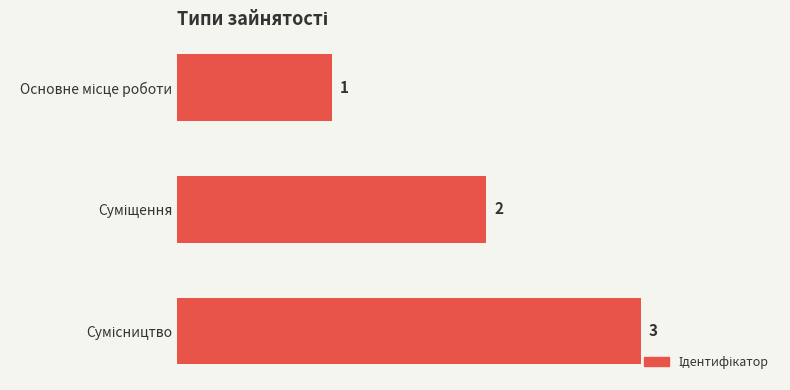

What is the difference between the maximum and minimum values?

2